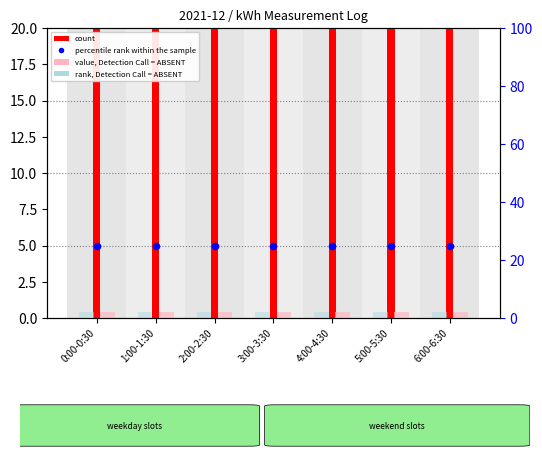

Is the value of percentile rank within the sample at 1:00-1:30 greater than the value of rank, Detection Call = ABSENT at 4:00-4:30?

Yes